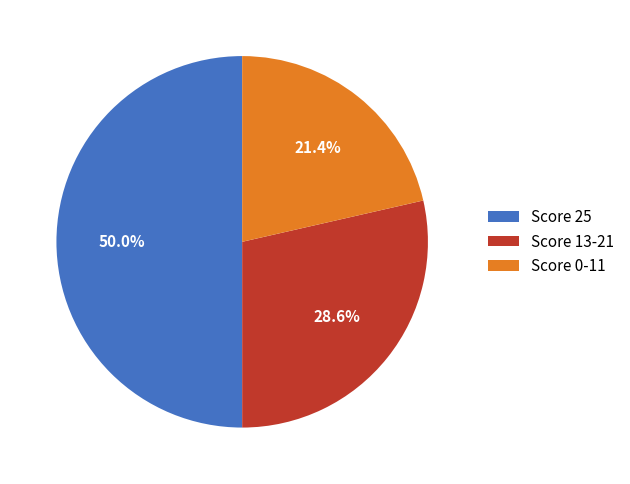

To the nearest percent, what is the difference between the largest and smallest slice percentages?

29%